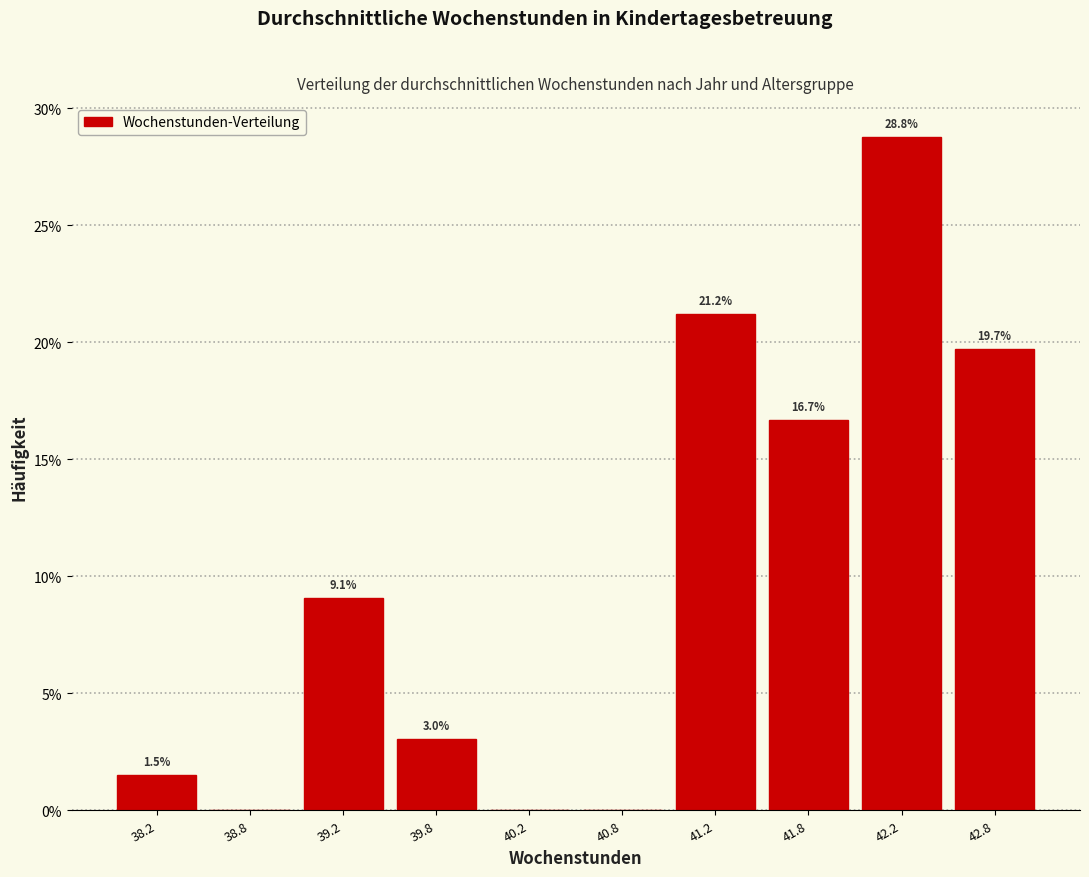

Over which range of the x-axis is the bar tallest?

42.0 to 42.5